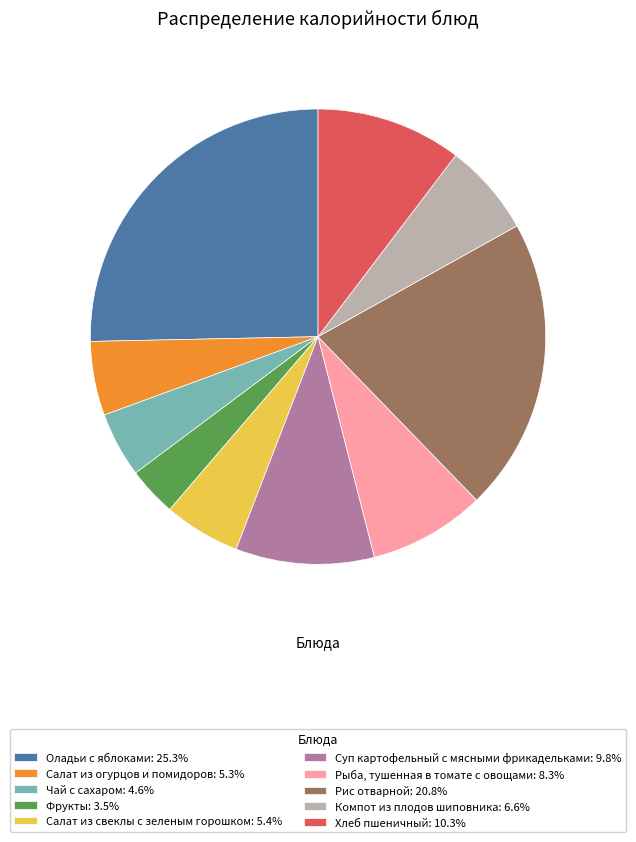

How many slices are in this pie chart?

10